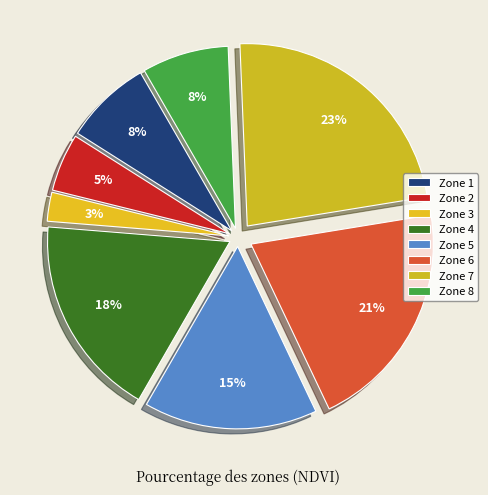

How many segments does this pie chart have?

8